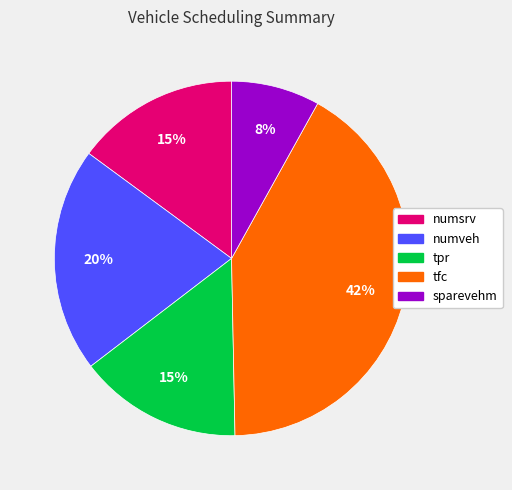

Is there any slice that represents more than half of the pie?

No